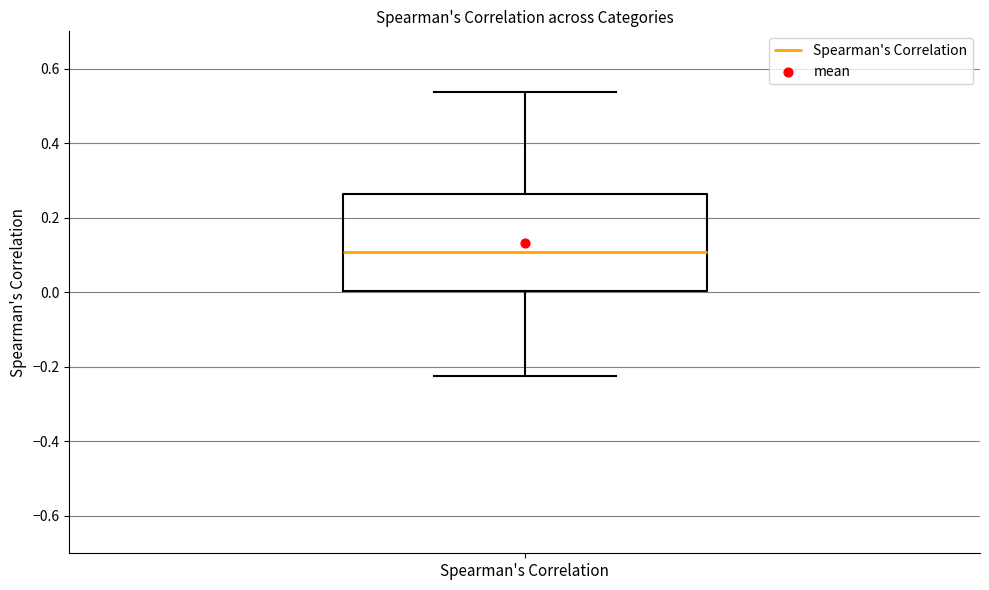

Where does the lower whisker of the box for Spearman's Correlation end on the y-axis? The values are not printed on the chart, so give them approximately, as read against the axis.

-0.22